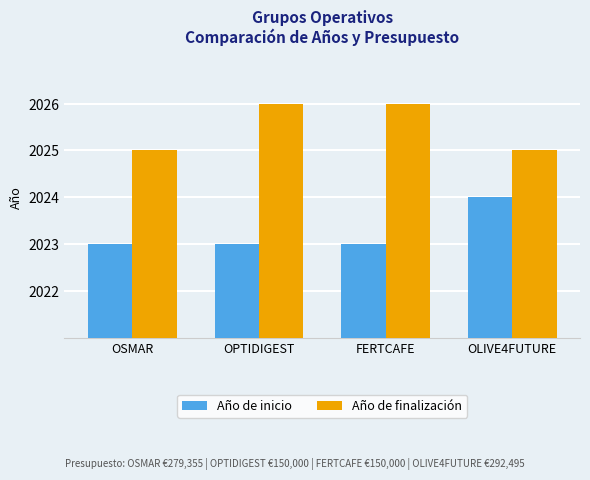

What are all the series names shown in the legend?

Año de inicio, Año de finalización